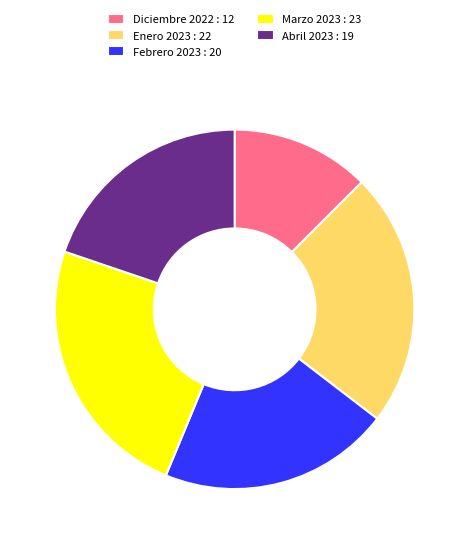

Approximately how many times larger is the value at Enero 2023 compared to Febrero 2023?

1.1